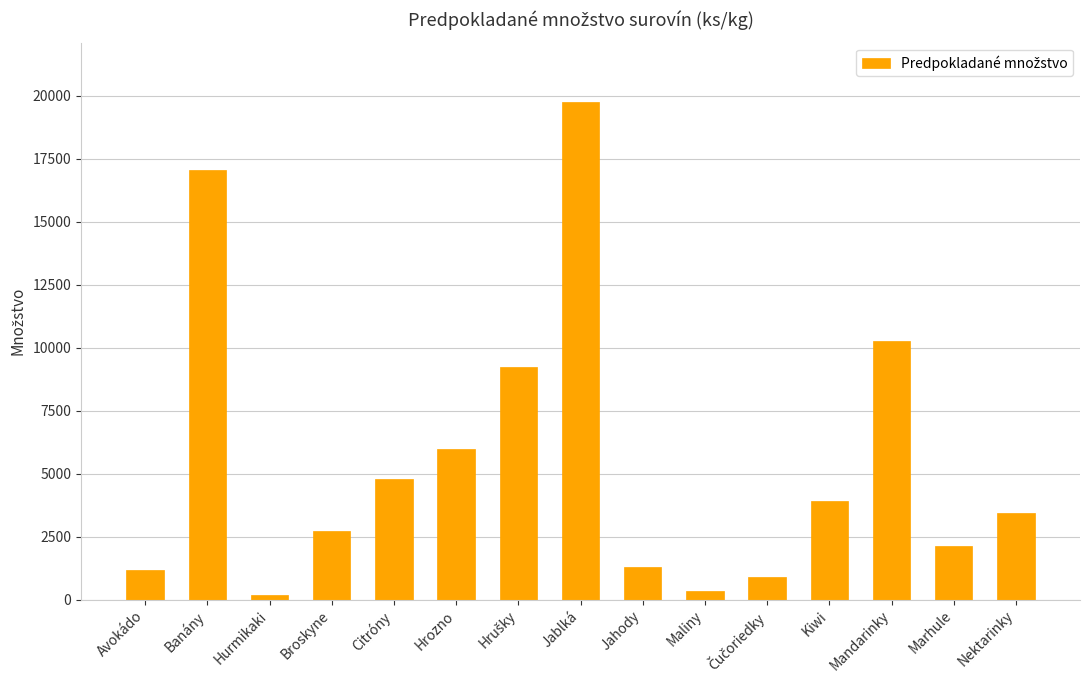

What is the greatest value displayed?

19740